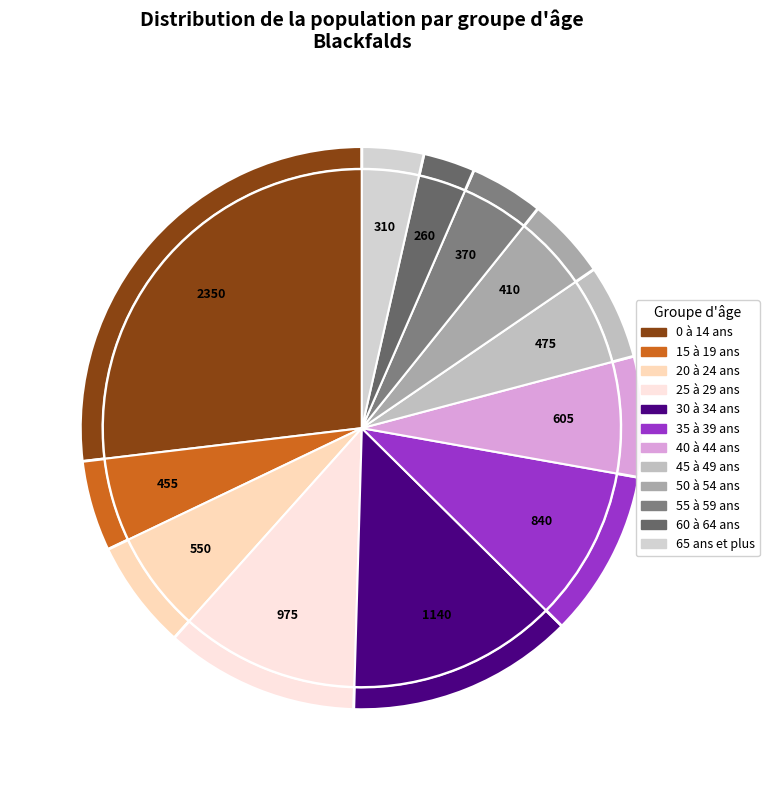

To the nearest percent, what is the average slice percentage?

8%